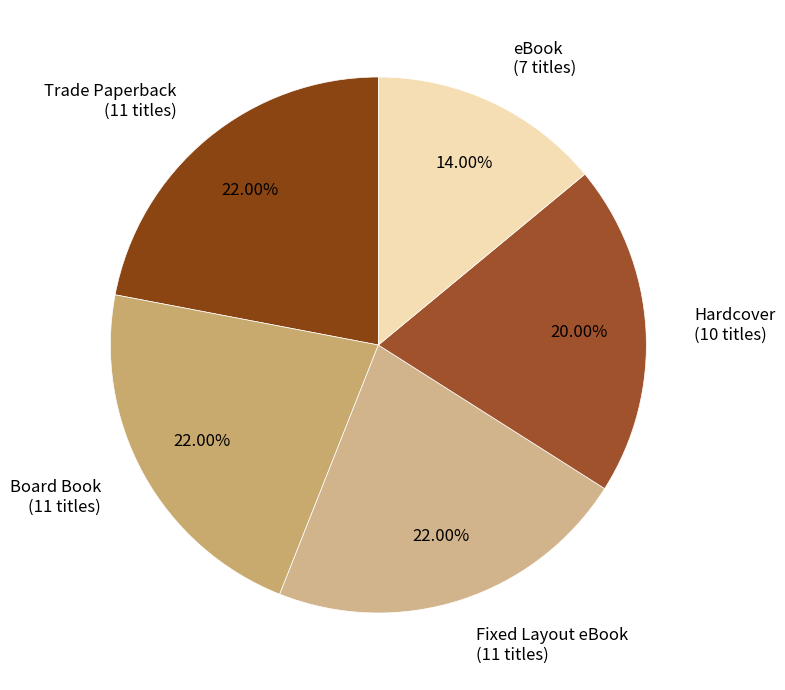

The eBook slice represents 21% of the pie. True or false?

False